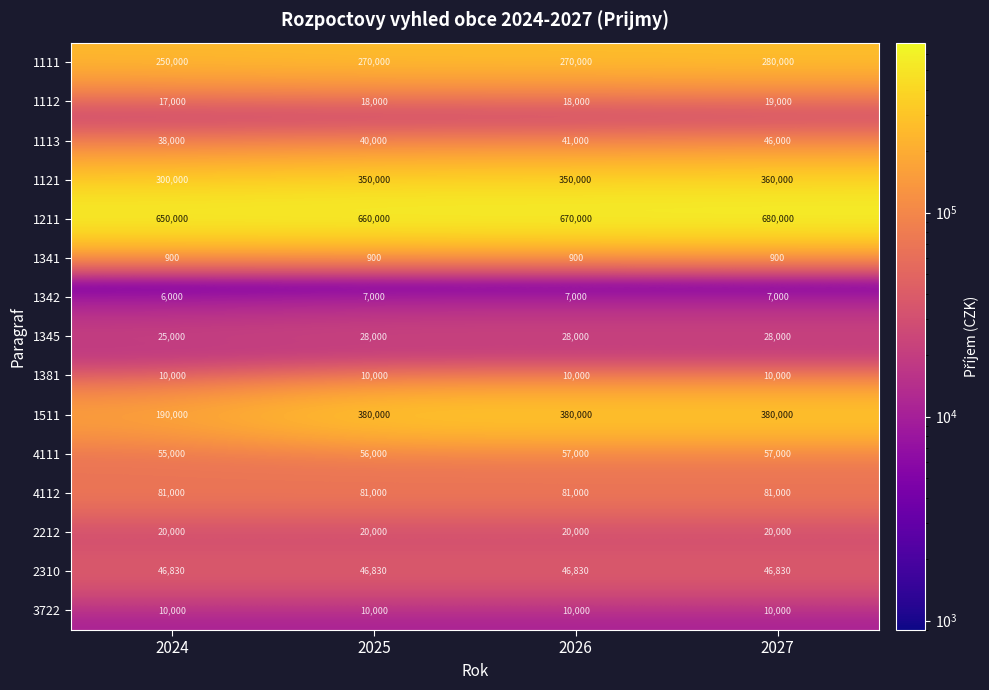

The 1211 series shows 670000 at 2026. True or false?

True